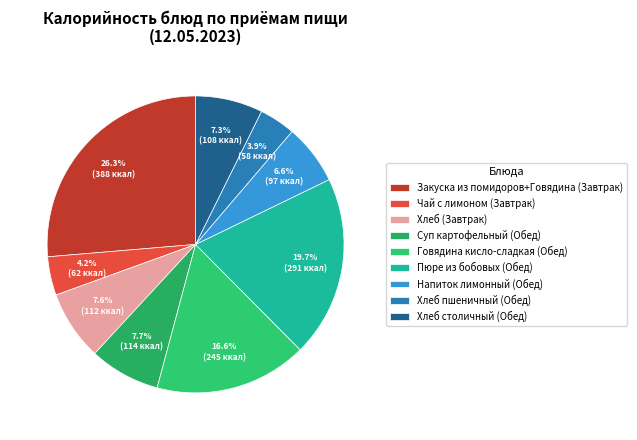

How many slices are in this pie chart?

9